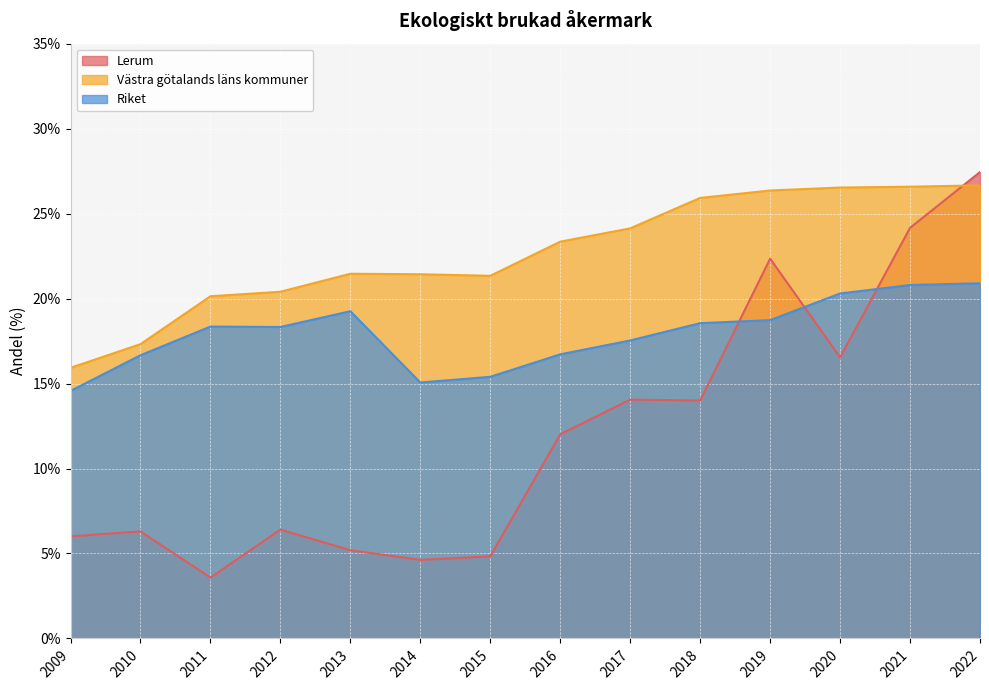

How many series are shown in this chart?

3